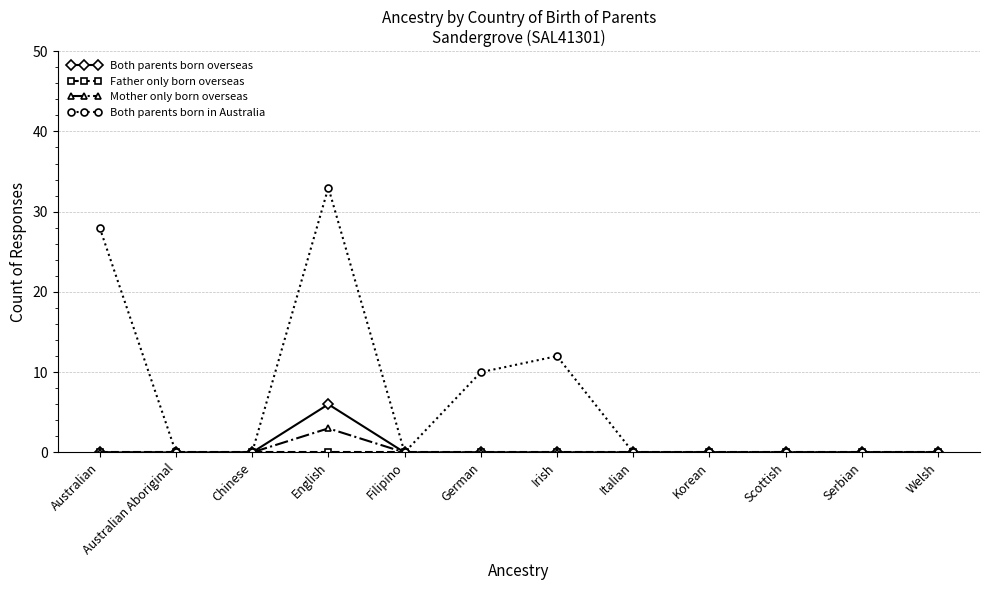

Which series changed the most between Filipino and Irish?

Both parents born in Australia